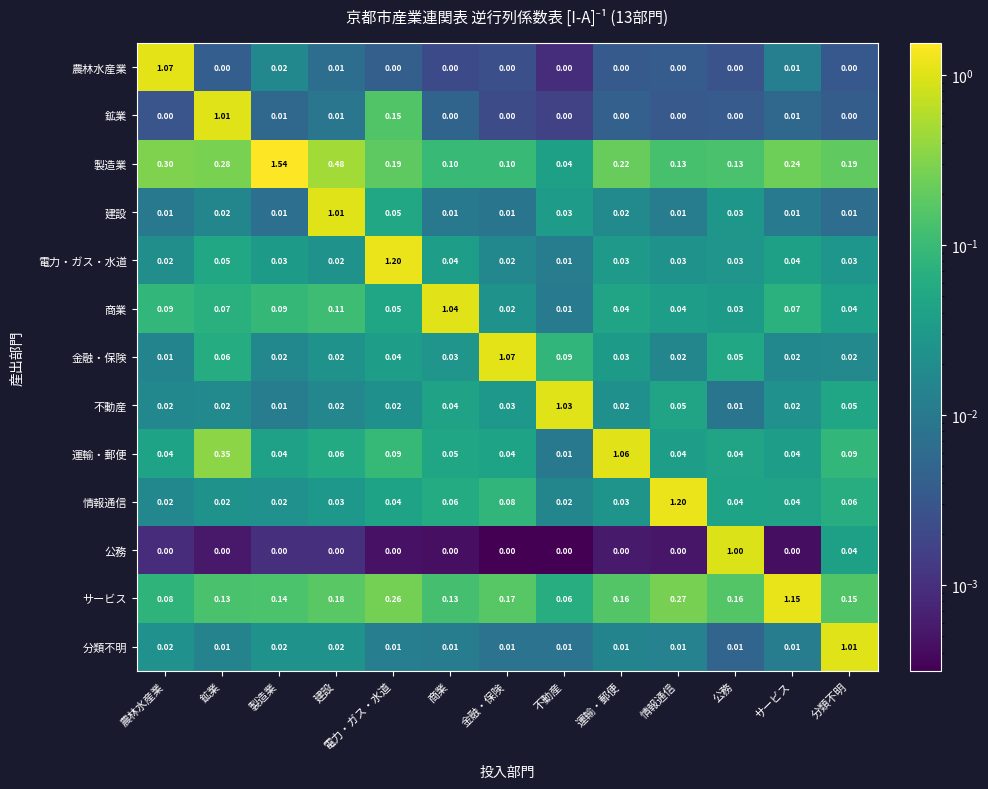

Which category has the highest value in the 分類不明 series?

分類不明